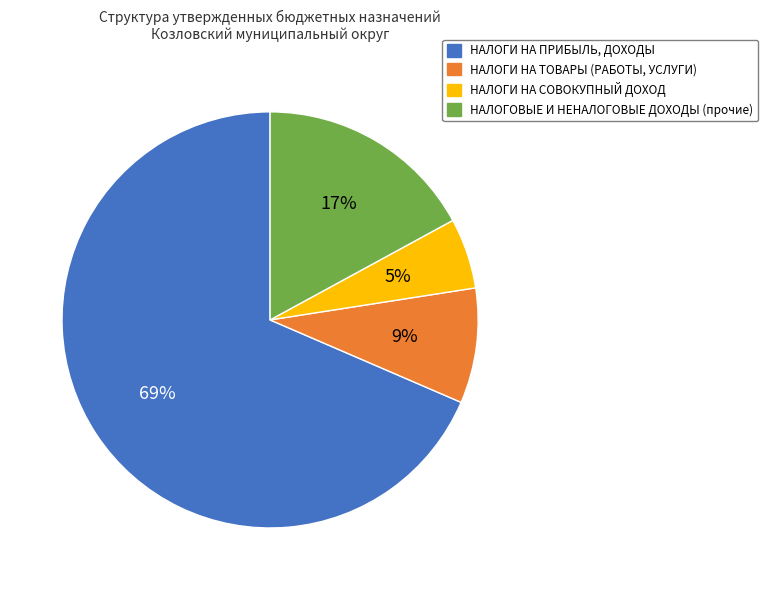

Is it true that НАЛОГОВЫЕ И НЕНАЛОГОВЫЕ ДОХОДЫ (прочие) is 25% of the pie?

False